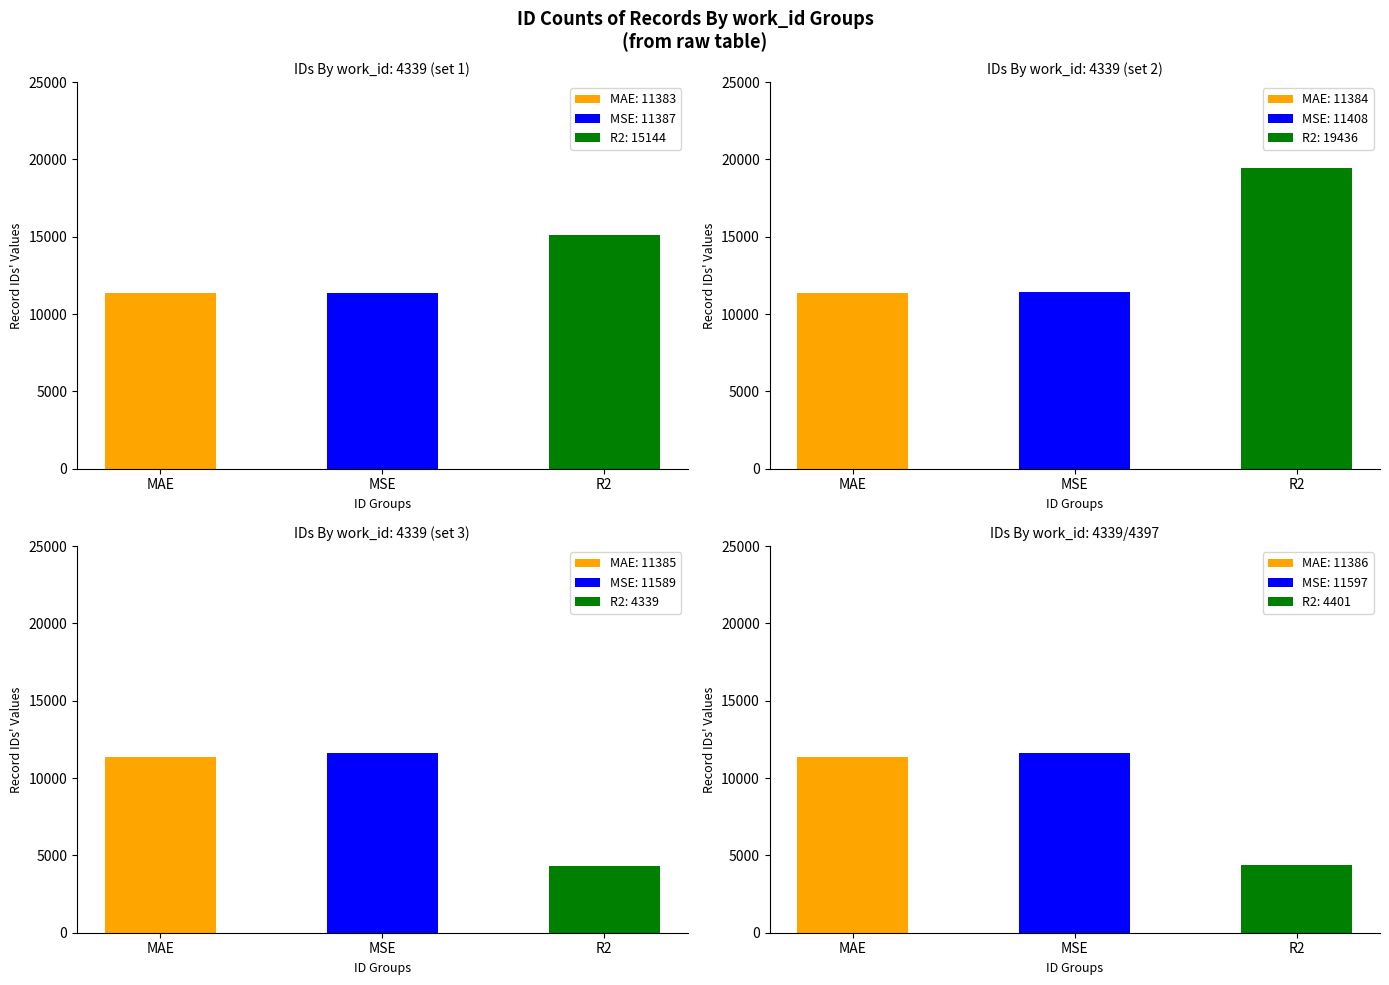

What is the sum of all MAE values?

45538